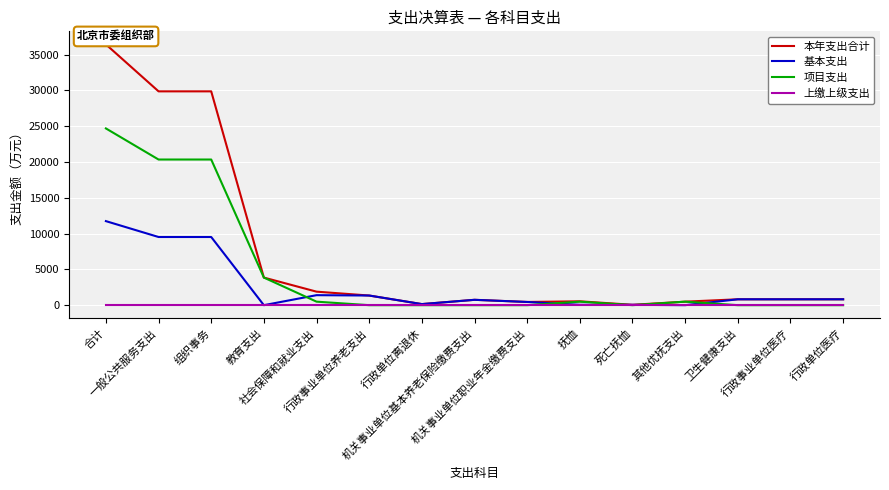

How many interior local valleys does the 项目支出 series have?

1